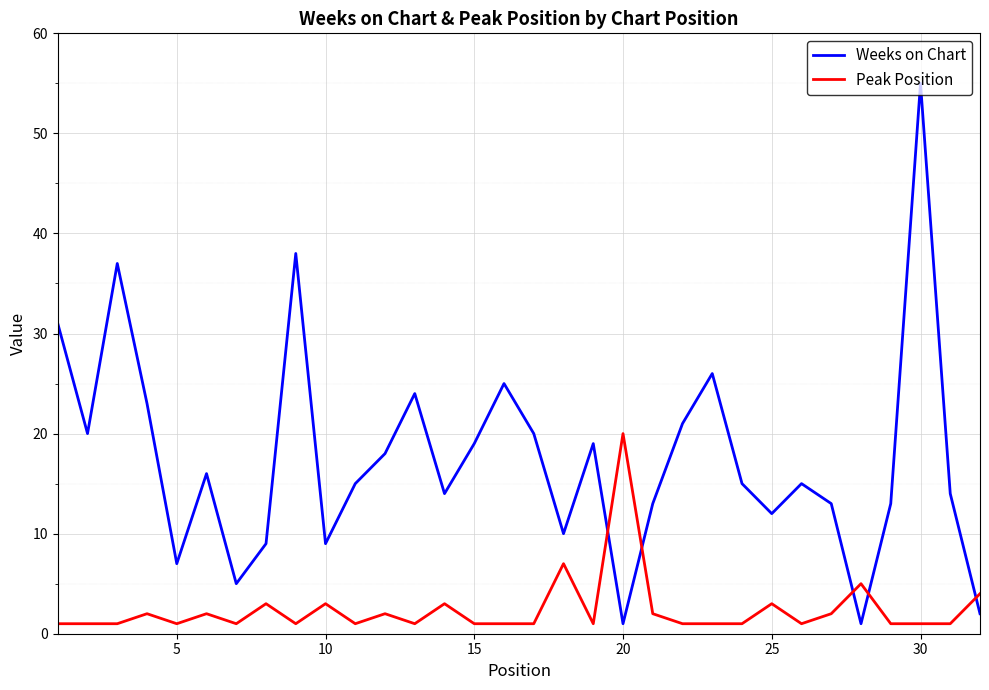

True or false: Peak Position has more than 1 interior local peaks.

True